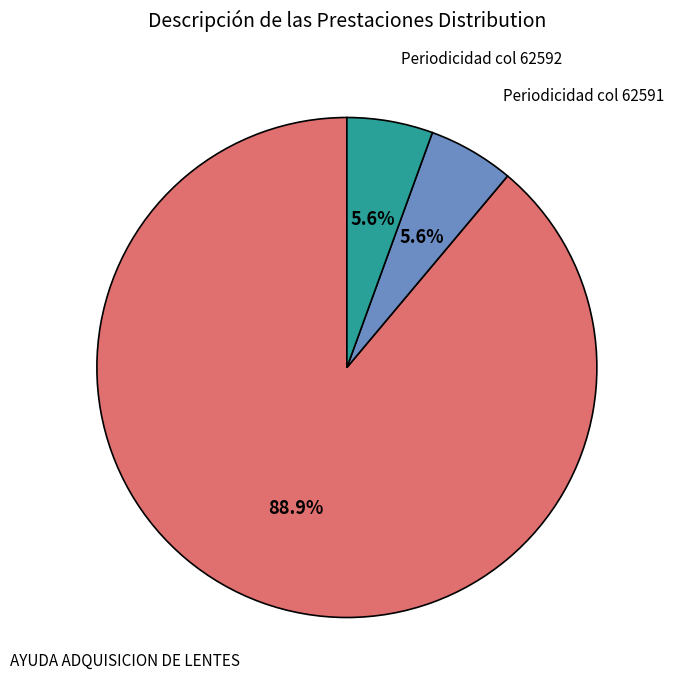

Does any single category account for the majority?

Yes